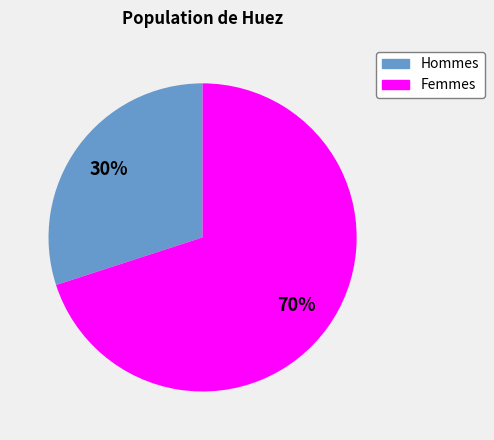

To the nearest percent, what is the average slice percentage?

50%